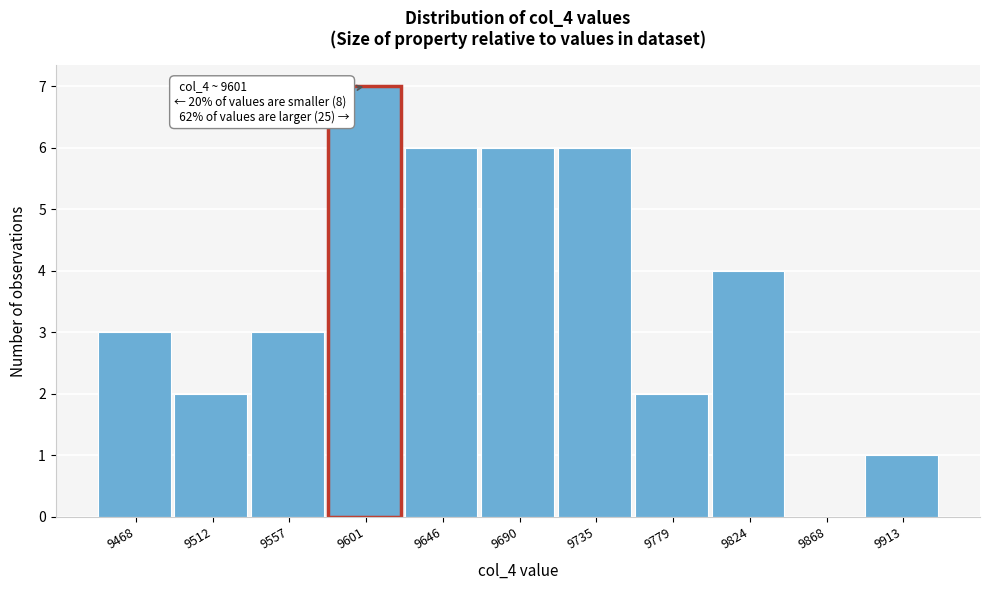

Reading left to right, transcribe all the data shown in this chart.

9468=3	9512=2	9557=3	9601=7	9646=6	9690=6	9735=6	9779=2	9824=4	9868=0	9913=1